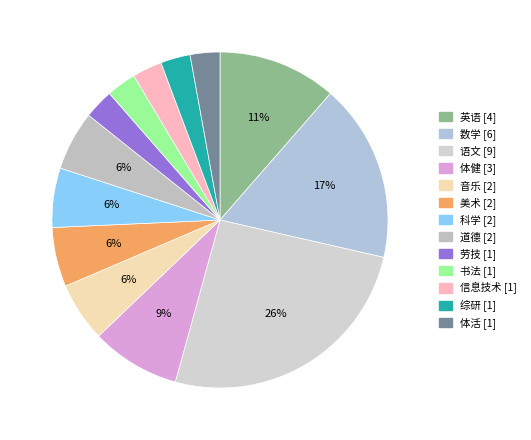

Is it true that 数学 is 17% of the pie?

True